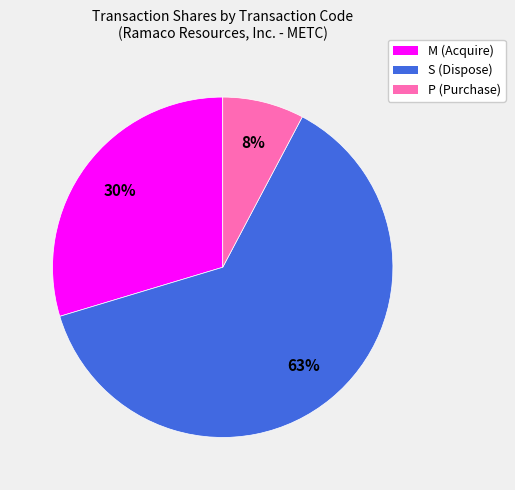

Is there any slice that represents more than half of the pie?

Yes